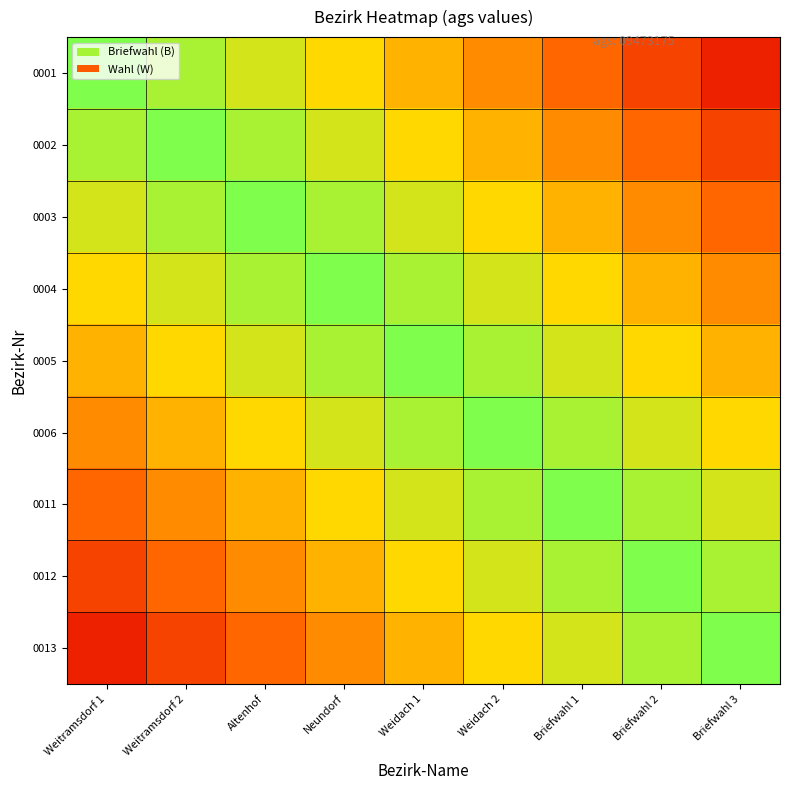

At which category is the sum across all series the highest?

Weidach 1